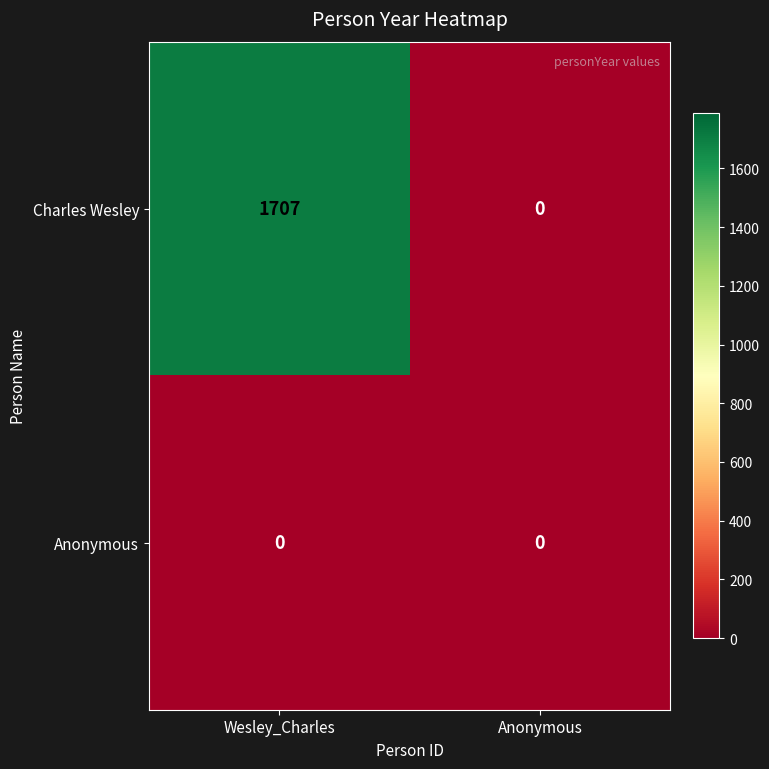

How many distinct data groups are displayed?

2